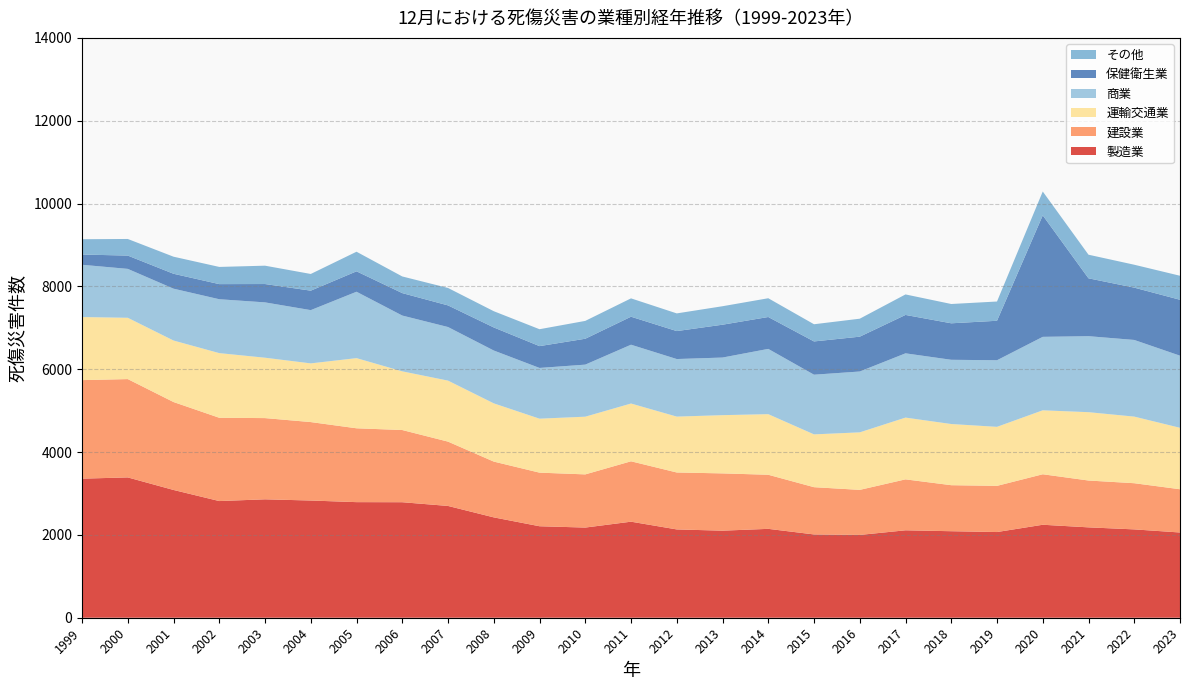

Reading right to left, extract all data points from this chart.

製造業: 2058	2133	2182	2245	2069	2089	2111	1999	2011	2146	2102	2132	2319	2177	2209	2423	2699	2789	2791	2830	2859	2817	3085	3388	3358
建設業: 1044	1115	1131	1219	1115	1111	1230	1088	1141	1306	1383	1375	1458	1284	1294	1347	1553	1743	1783	1894	1961	2011	2123	2374	2379
運輸交通業: 1484	1608	1650	1544	1425	1477	1491	1389	1275	1463	1406	1349	1395	1393	1303	1406	1473	1417	1694	1417	1458	1561	1485	1480	1523
商業: 1741	1851	1835	1774	1608	1551	1552	1469	1441	1576	1391	1390	1420	1257	1225	1276	1294	1347	1603	1286	1336	1301	1252	1181	1262
保健衛生業: 1350	1263	1397	2933	953	881	927	841	803	770	793	675	676	625	527	557	522	542	493	470	443	365	360	321	247
その他: 580	553	570	576	465	466	495	434	415	453	446	427	443	431	408	392	421	402	473	403	443	415	412	401	370